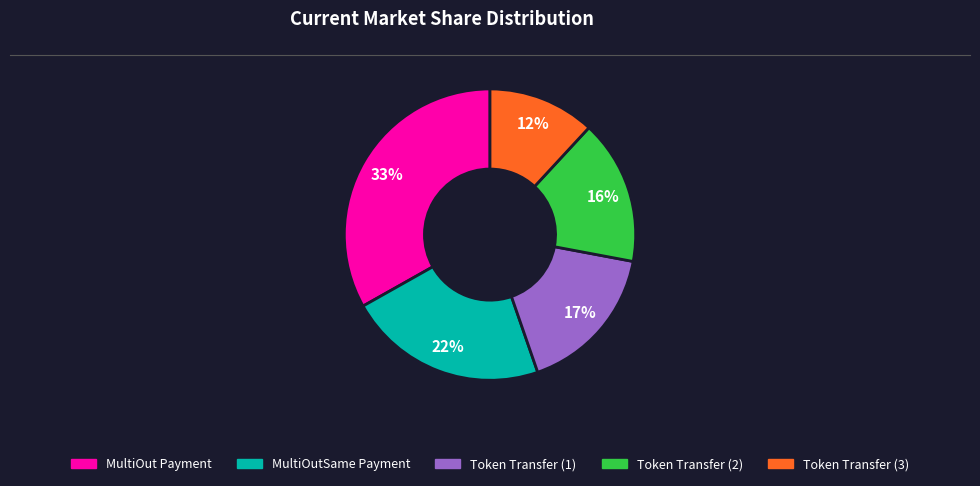

Is there a majority slice in this chart?

No